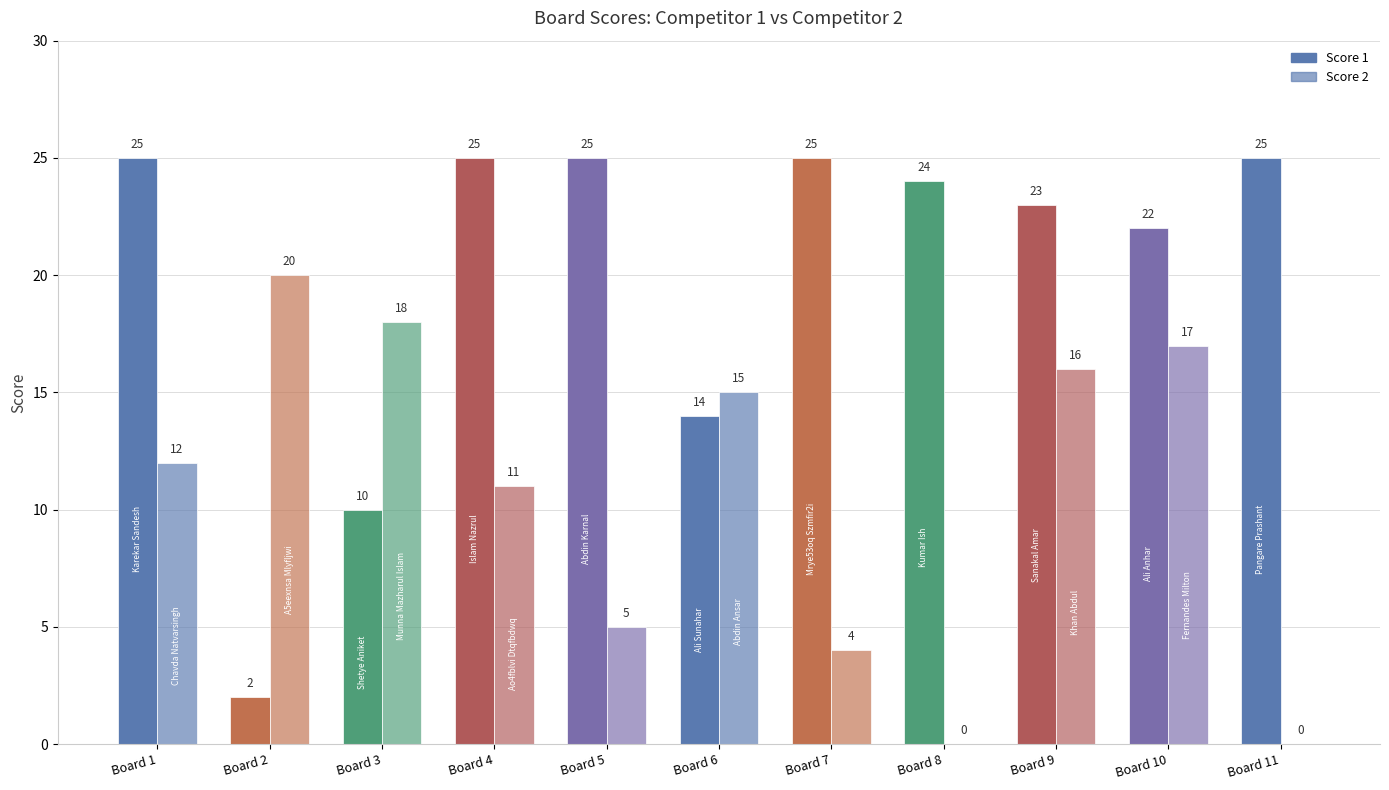

How many positive values does the Score 2 series have?

9